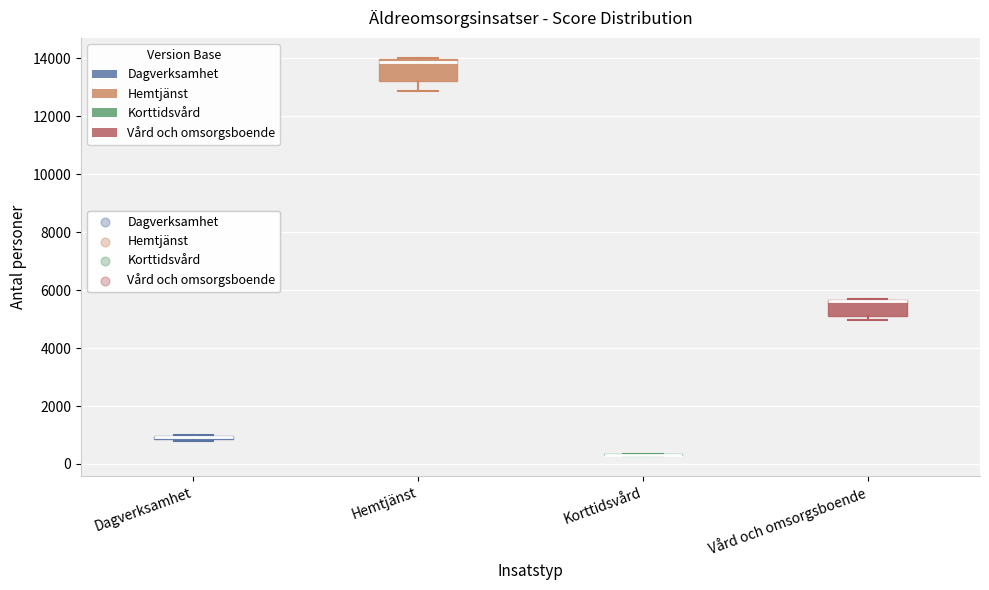

Comparing the boxes themselves (not the whiskers), which one is the tallest?

Hemtjänst